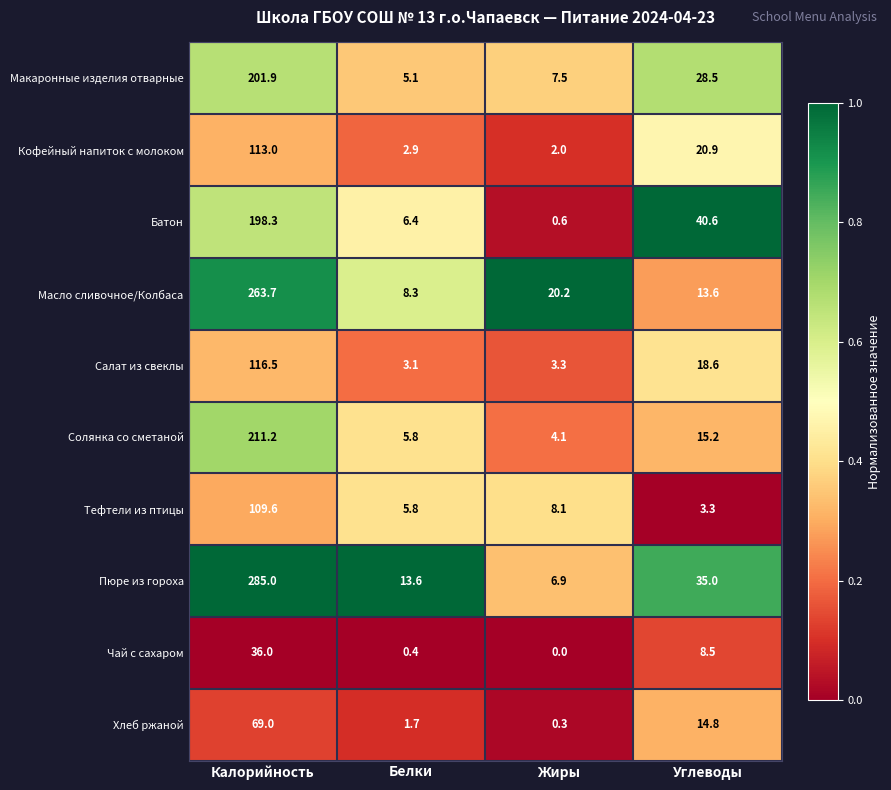

At which category is the sum across all series the highest?

Калорийность